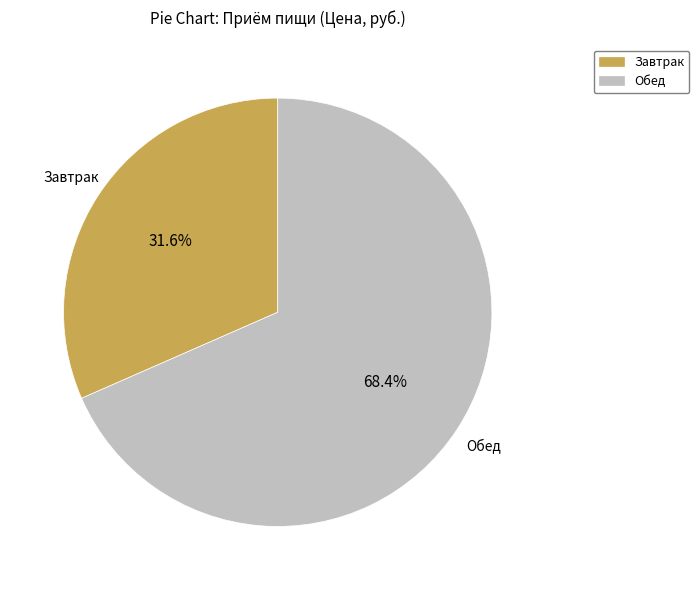

Rank the categories by value from lowest to highest.

Завтрак, Обед